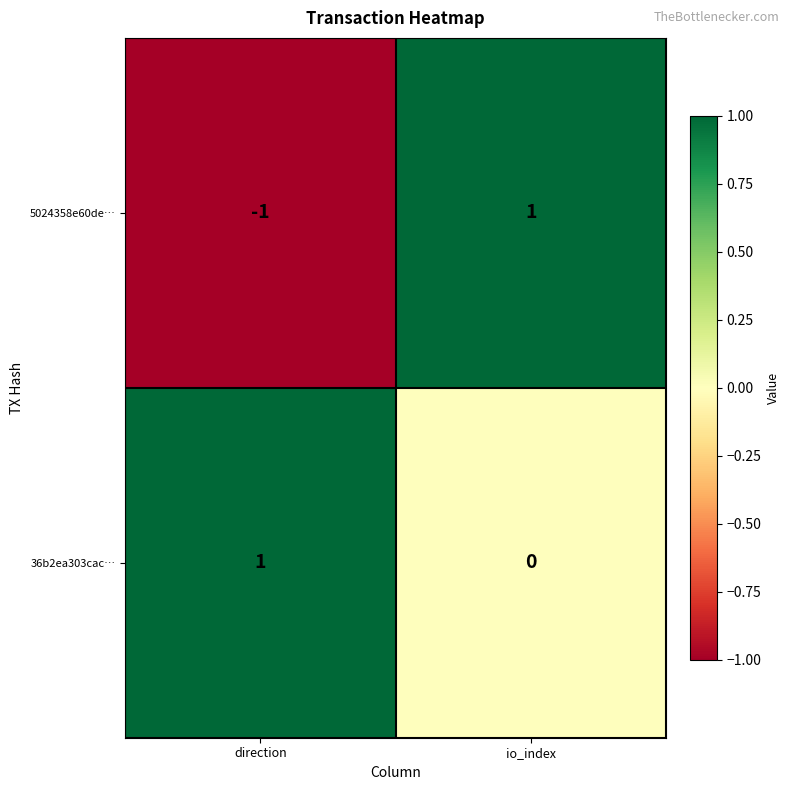

At how many categories does at least one series exceed 0?

2